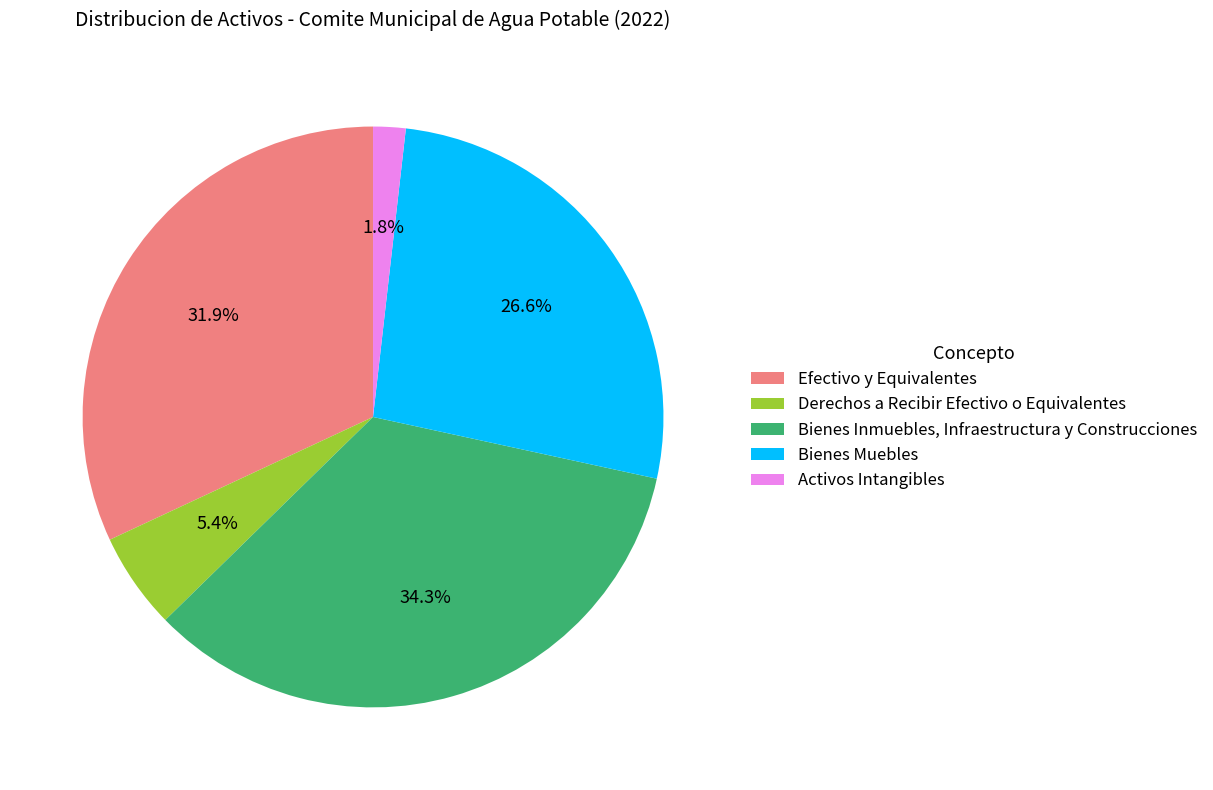

Which slice is the smallest?

Activos Intangibles